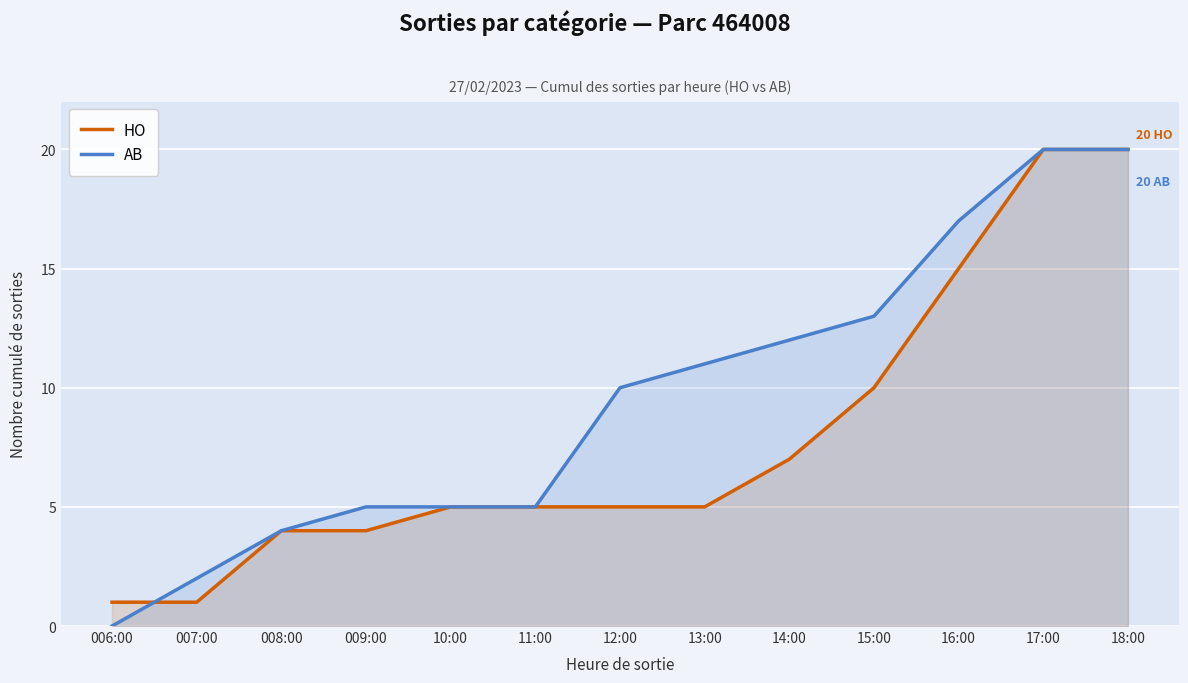

What is the label of the 11th point from the right?

008:00